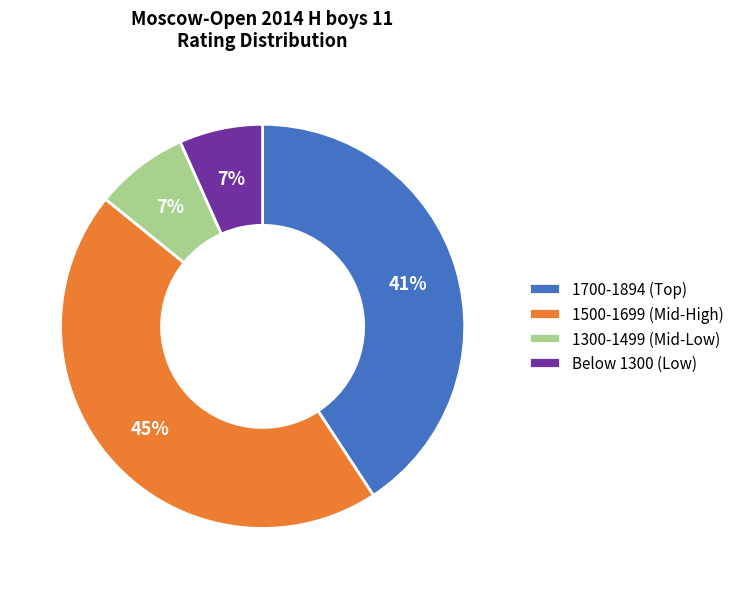

Is Below 1300 (Low) the majority of the pie?

No